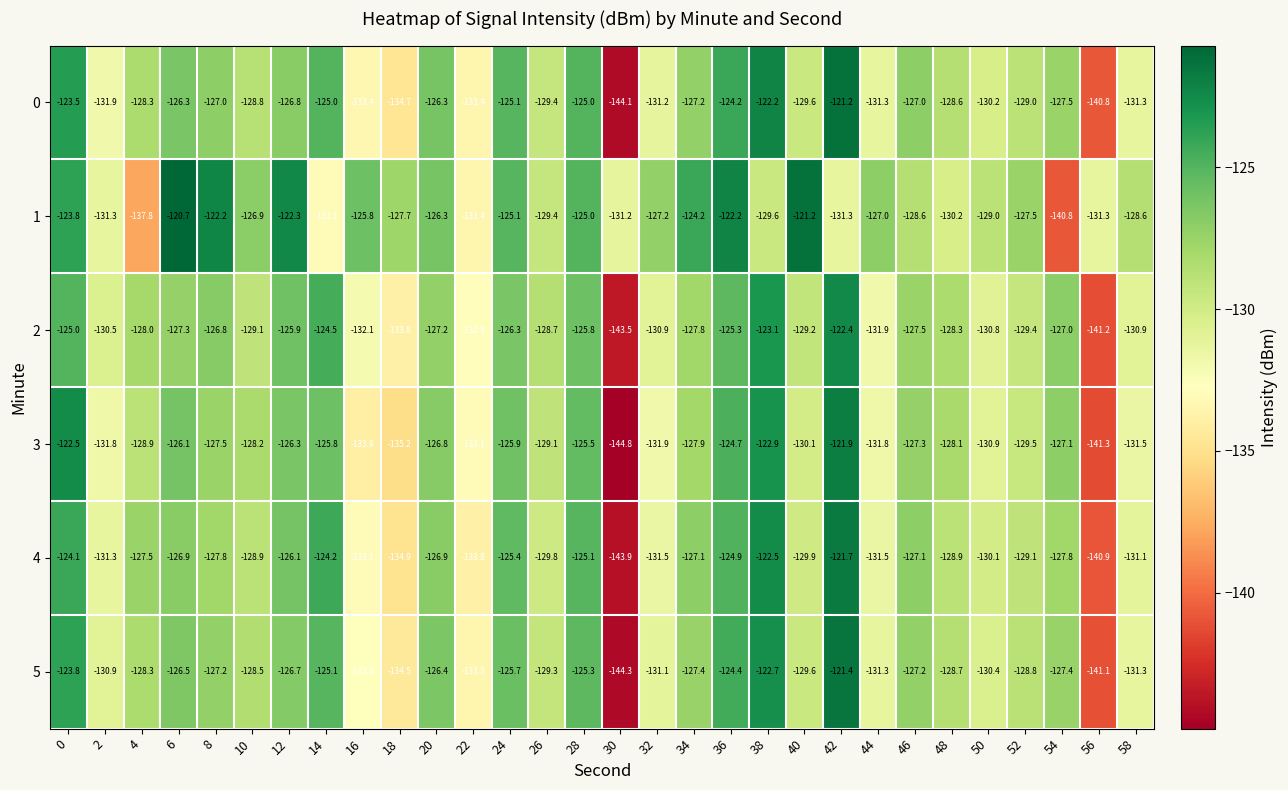

The value of 1 at 54 is -234.2. True or false?

False